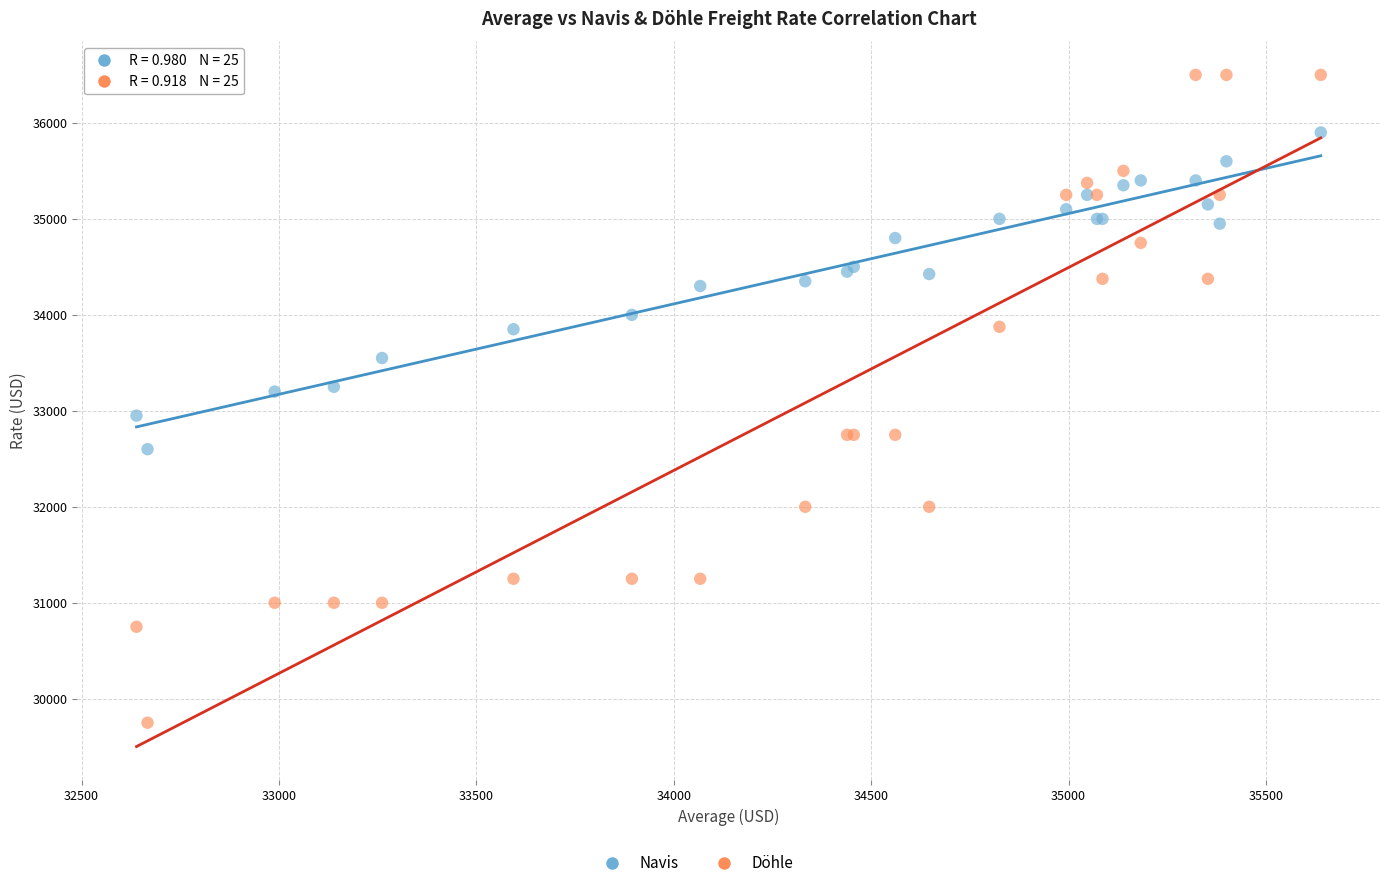

Which series has the largest Y range (max minus min)?

Döhle